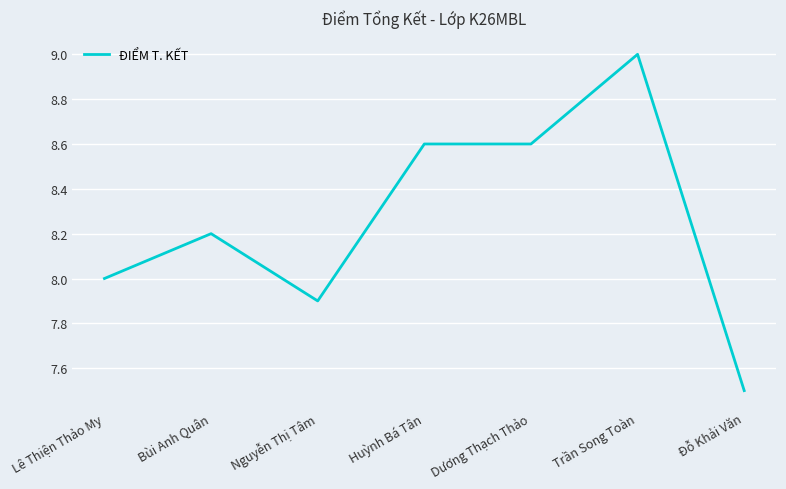

Where is the first local maximum?

Bùi Anh Quân